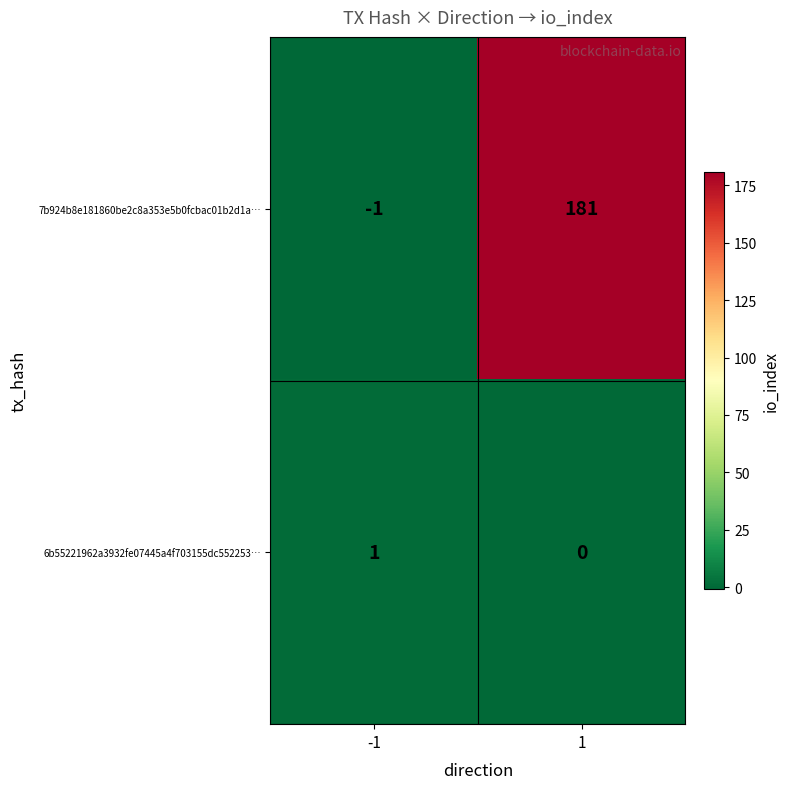

Which label corresponds to the largest value in the chart?

1